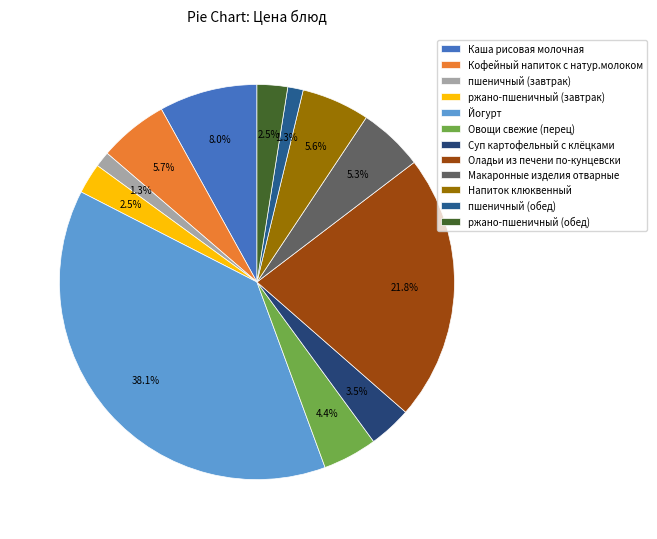

Between Кофейный напиток с натур.молоком and Оладьи из печени по-кунцевски, which is larger?

Оладьи из печени по-кунцевски